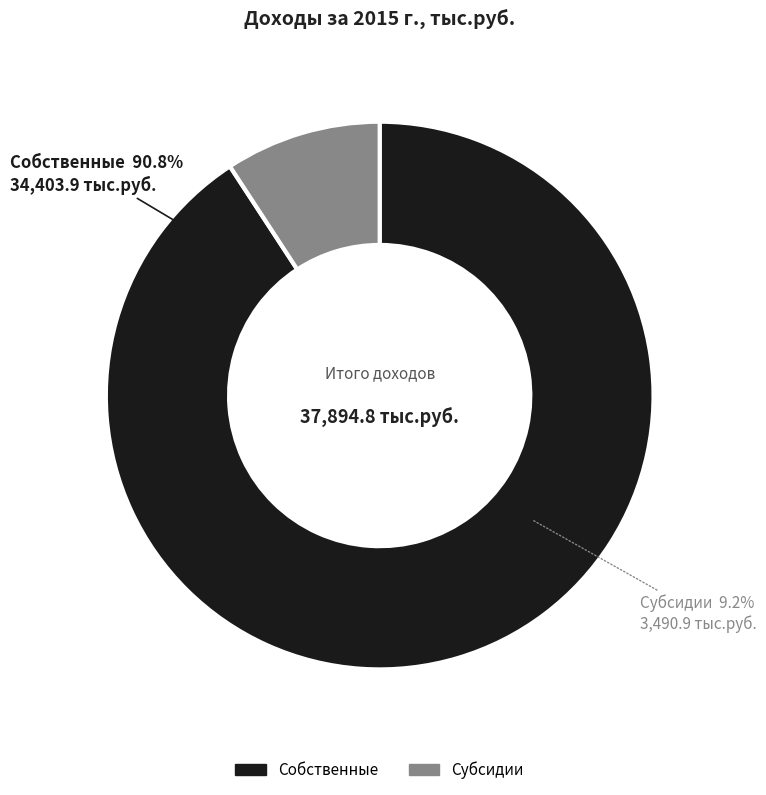

Count the number of slices in the pie.

2